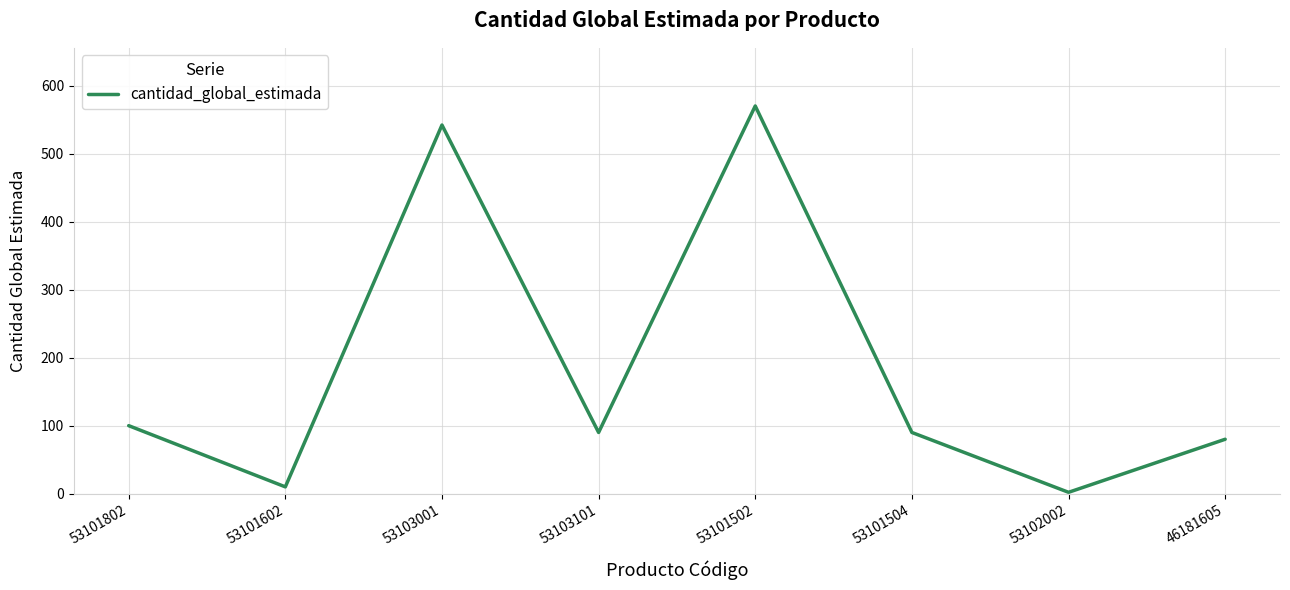

What is the change in value from 53101602 to 53101502?

+560